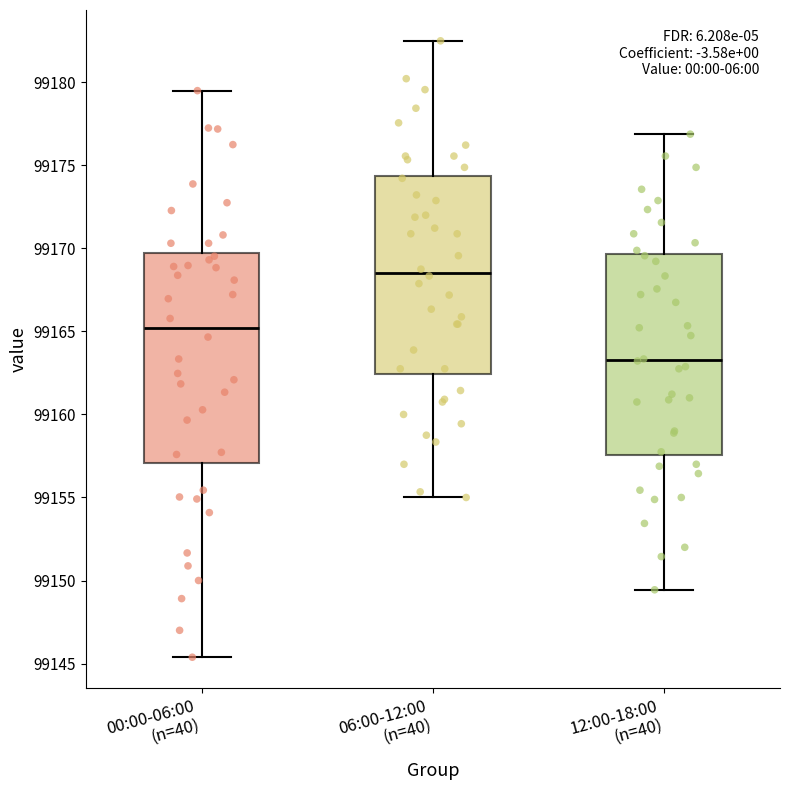

Reading left to right, transcribe this box plot: for each box, give where its median line is, the range the box spans, and where its two whiskers end, as read against the y-axis. The values are not printed on the chart, so give them approximately, as read against the axis.

00:00-06:00 (n=40): median 99165.0, box 99157.0 to 99169.5, whiskers 99145.5 to 99179.5
06:00-12:00 (n=40): median 99168.5, box 99162.5 to 99174.5, whiskers 99155.0 to 99182.5
12:00-18:00 (n=40): median 99163.5, box 99157.5 to 99169.5, whiskers 99149.5 to 99177.0